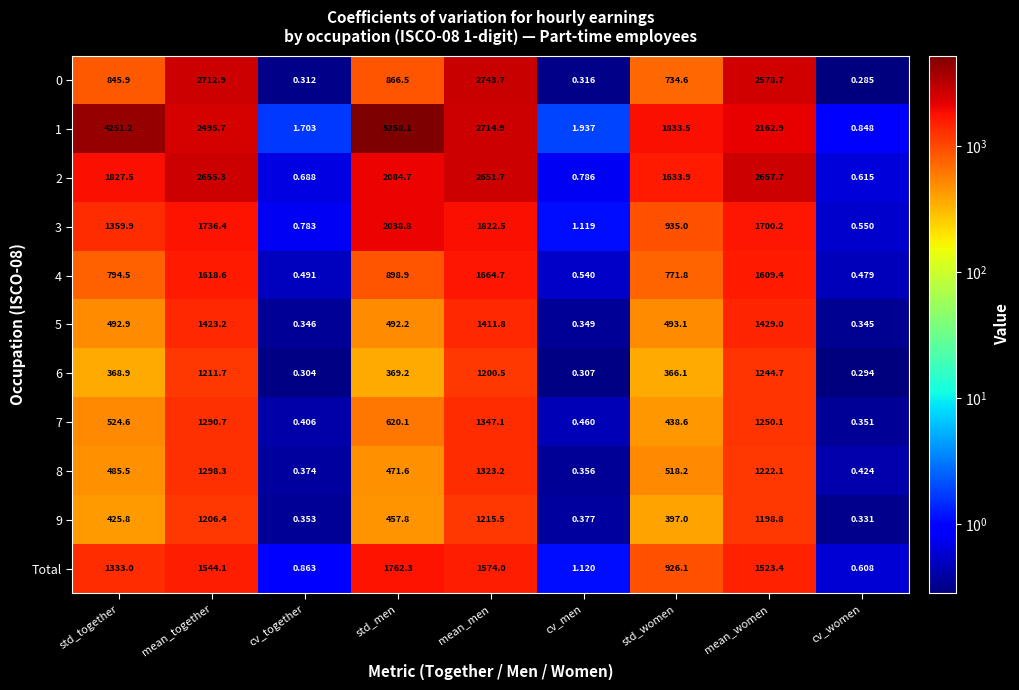

Rank the categories by Total value from lowest to highest.

cv_women, cv_together, cv_men, std_women, std_together, mean_women, mean_together, mean_men, std_men